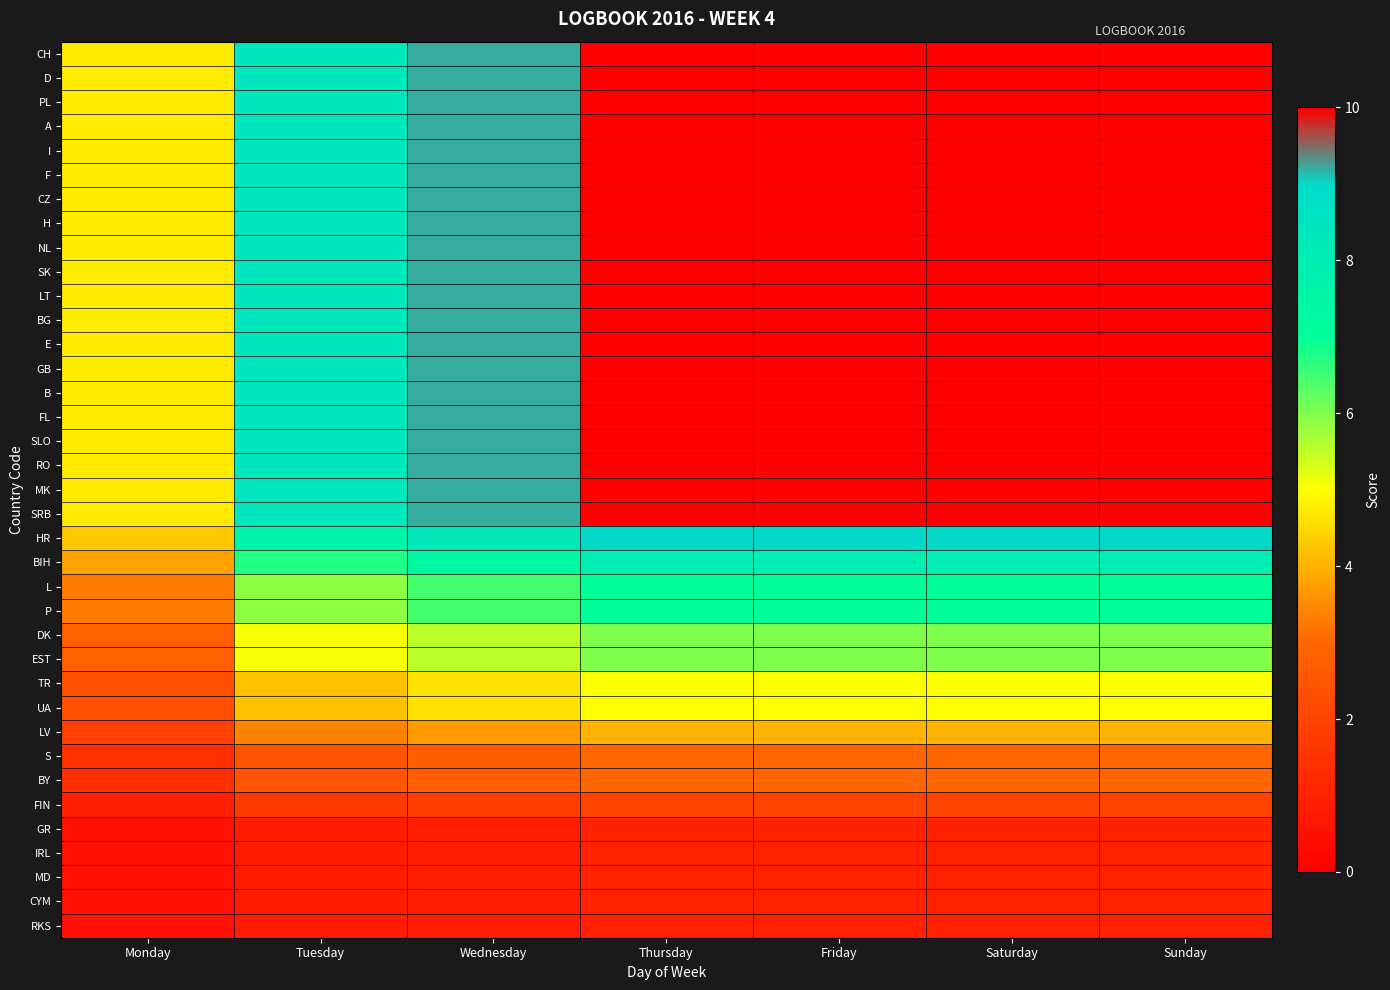

Between Monday and Tuesday, which is larger?

Tuesday